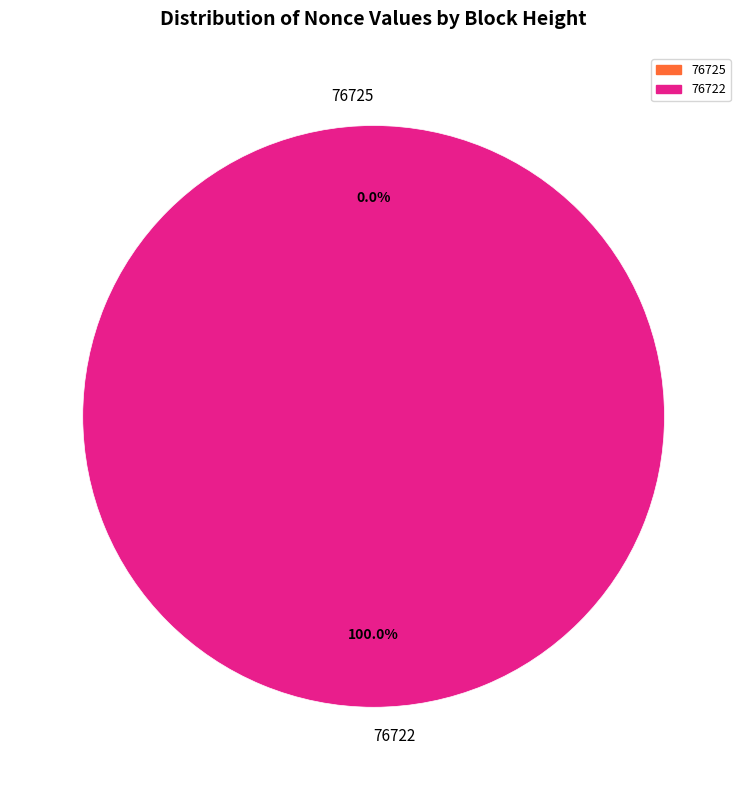

To the nearest percent, what is the average slice percentage?

50%